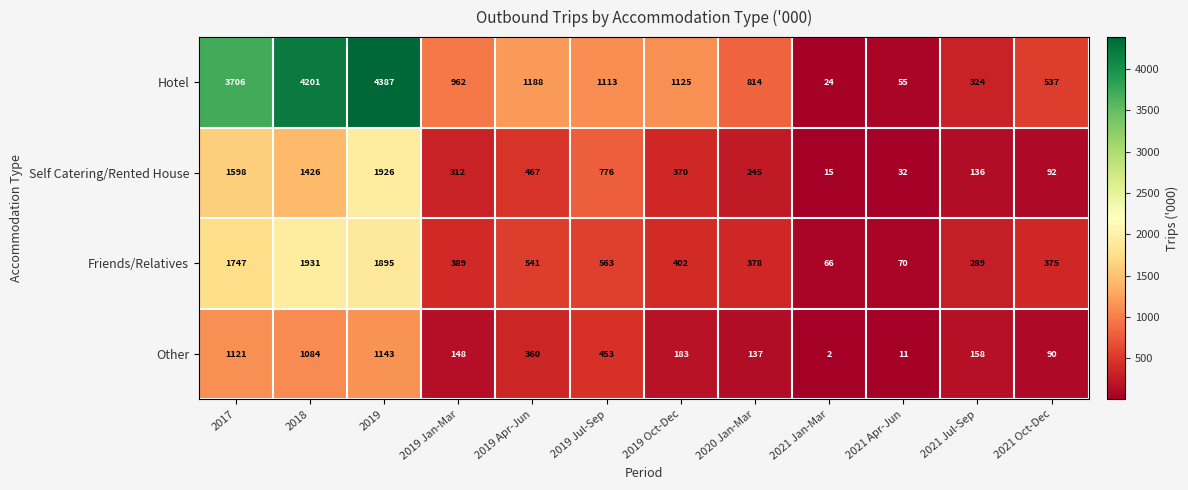

What is the total value across all series at 2021 Jul-Sep?

907